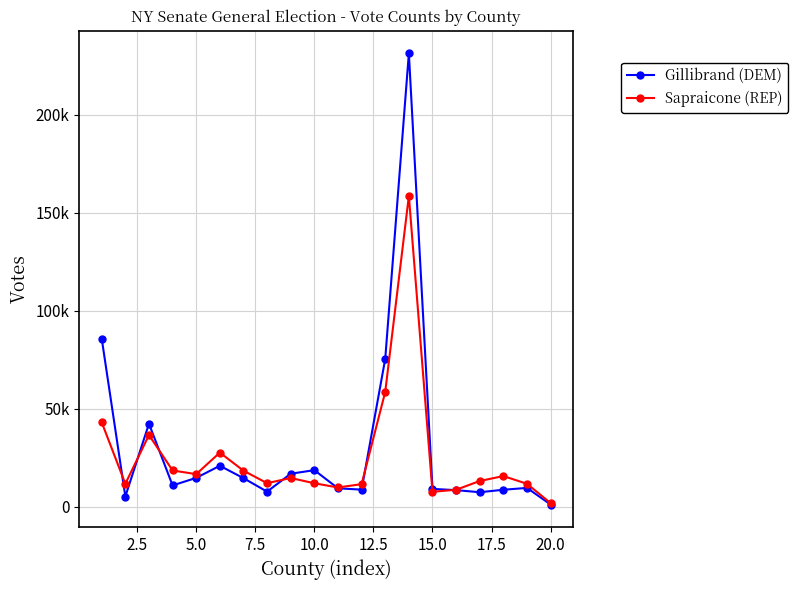

Which series has the widest spread of values?

Gillibrand (DEM)